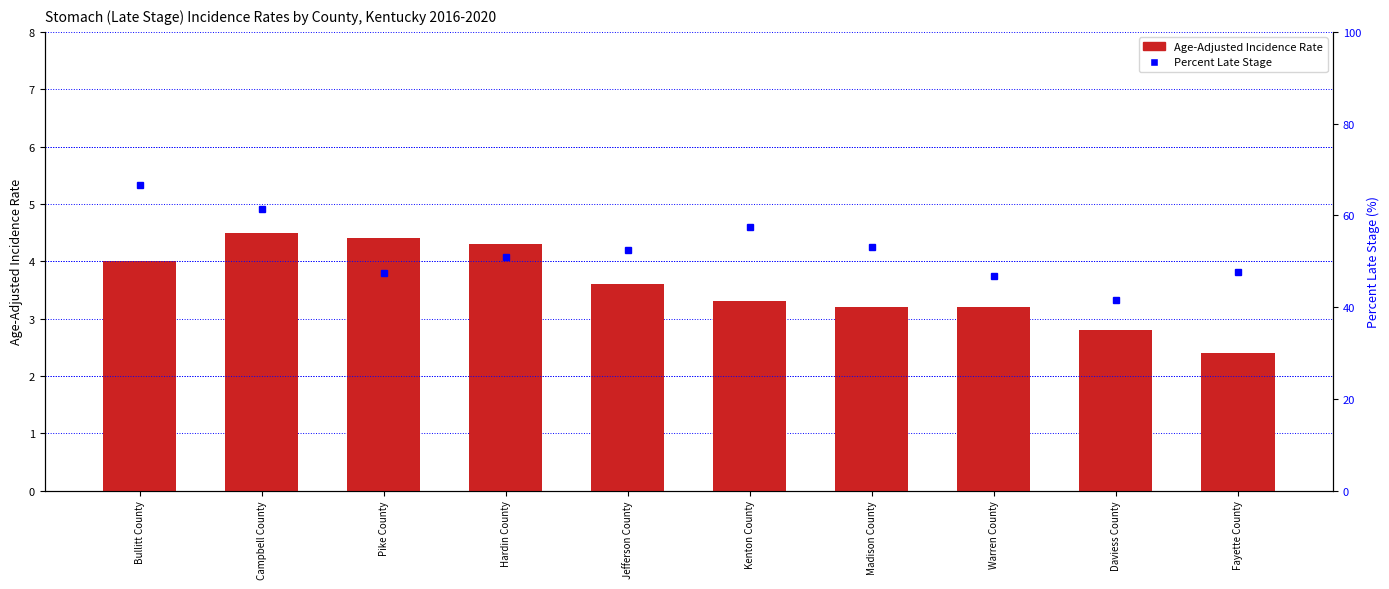

Reading left to right, extract all data points from this chart.

Age-Adjusted Incidence Rate: 4.0	4.5	4.4	4.3	3.6	3.3	3.2	3.2	2.8	2.4
Percent Late Stage: 66.7	61.4	47.4	50.9	52.4	57.4	53.1	46.8	41.5	47.6